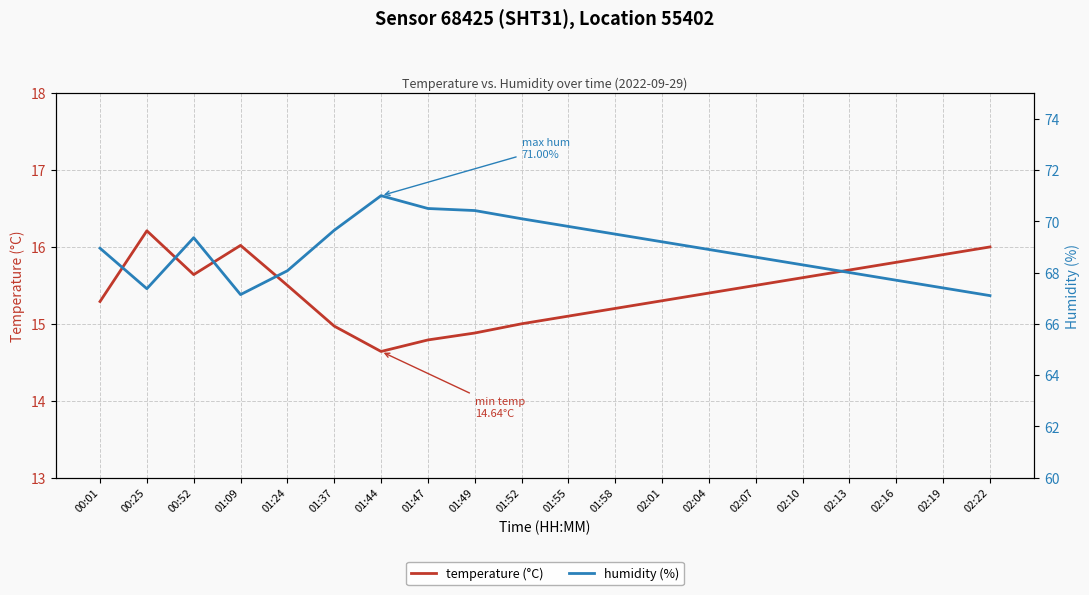

At which label is humidity (%) closest to 69?

00:01